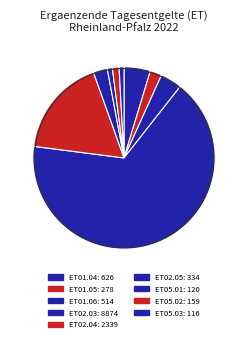

Approximately how many times larger is the value at ET01.04 compared to ET01.06?

1.2